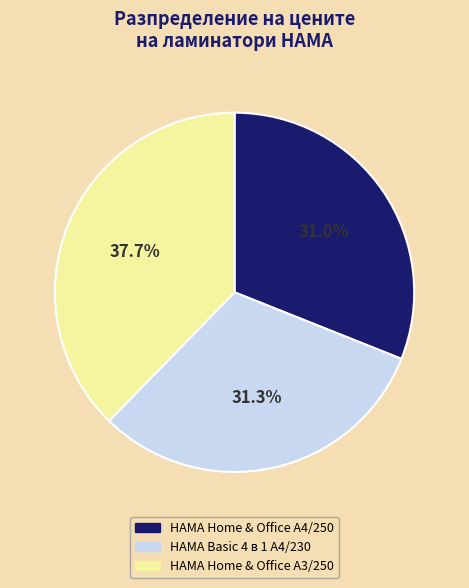

Is it true that HAMA Basic 4 в 1 A4/230 is 31% of the pie?

True